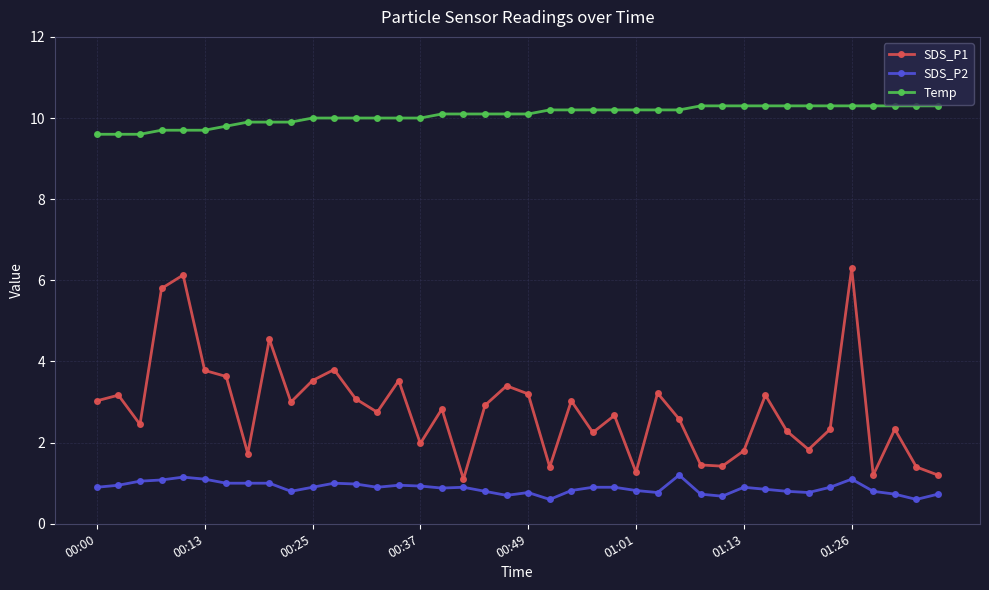

What is the smallest value displayed?

0.6